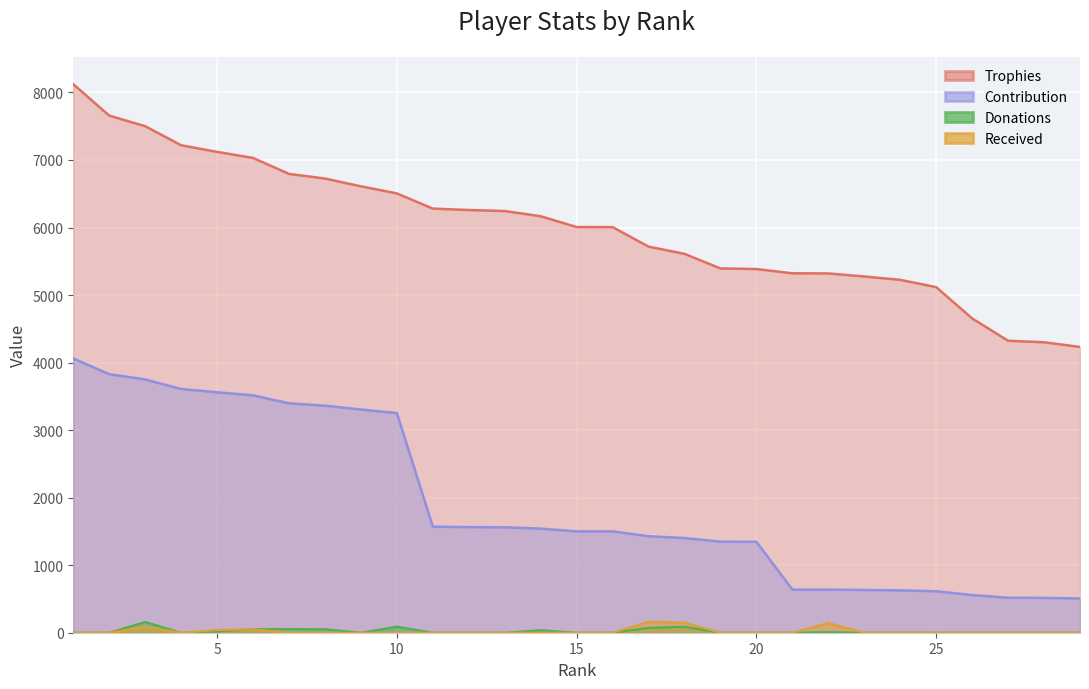

Reading left to right, what are all the values shown in this chart?

Trophies: 1=8122	2=7657	3=7500	4=7218	5=7120	6=7030	7=6794	8=6725	9=6610	10=6505	11=6280	12=6259	13=6244	14=6167	15=6007	16=6006	17=5717	18=5610	19=5394	20=5385	21=5322	22=5320	23=5275	24=5225	25=5117	26=4654	27=4323	28=4301	29=4231
Contribution: 1=4061	2=3828	3=3750	4=3609	5=3560	6=3515	7=3397	8=3362	9=3305	10=3252	11=1570	12=1564	13=1561	14=1541	15=1501	16=1501	17=1429	18=1402	19=1348	20=1346	21=638	22=638	23=633	24=627	25=614	26=558	27=518	28=516	29=507
Donations: 1=0	2=0	3=160	4=0	5=18	6=54	7=54	8=52	9=0	10=90	11=0	12=0	13=0	14=38	15=0	16=0	17=72	18=88	19=0	20=0	21=0	22=8	23=0	24=0	25=0	26=0	27=0	28=0	29=0
Received: 1=0	2=0	3=90	4=0	5=40	6=50	7=0	8=0	9=0	10=0	11=0	12=0	13=0	14=0	15=0	16=0	17=160	18=150	19=0	20=0	21=0	22=144	23=0	24=0	25=0	26=0	27=0	28=0	29=0